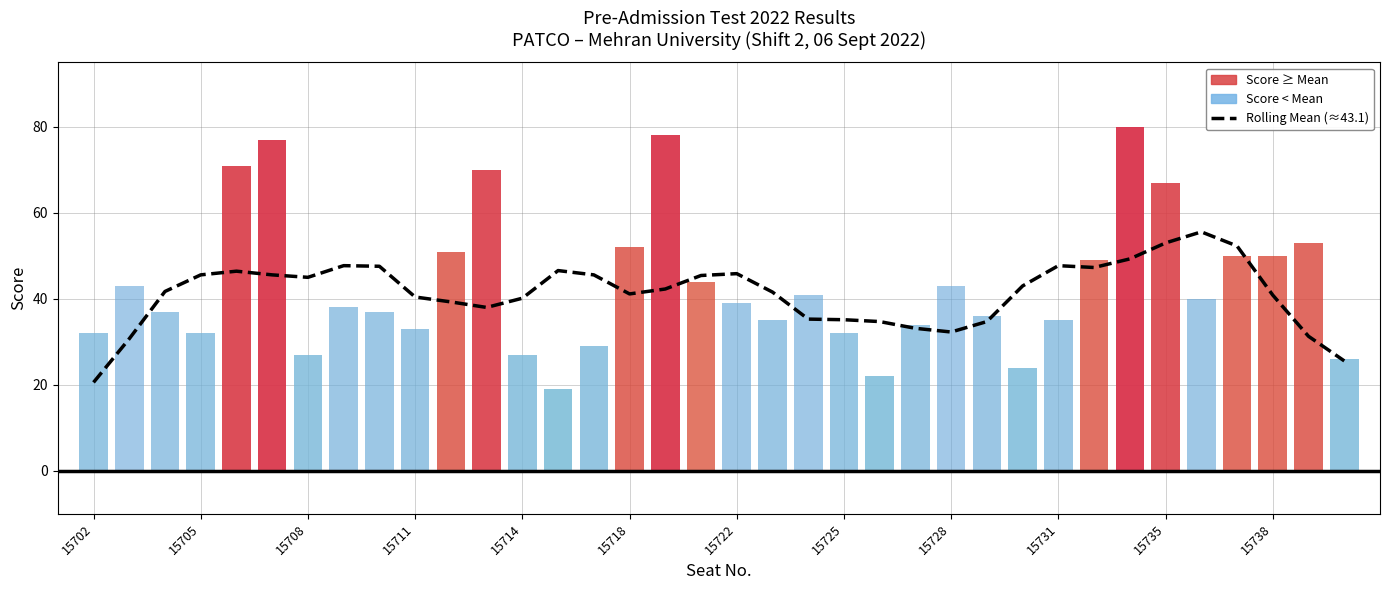

The chart shows a value of 53 at 15739. True or false?

True